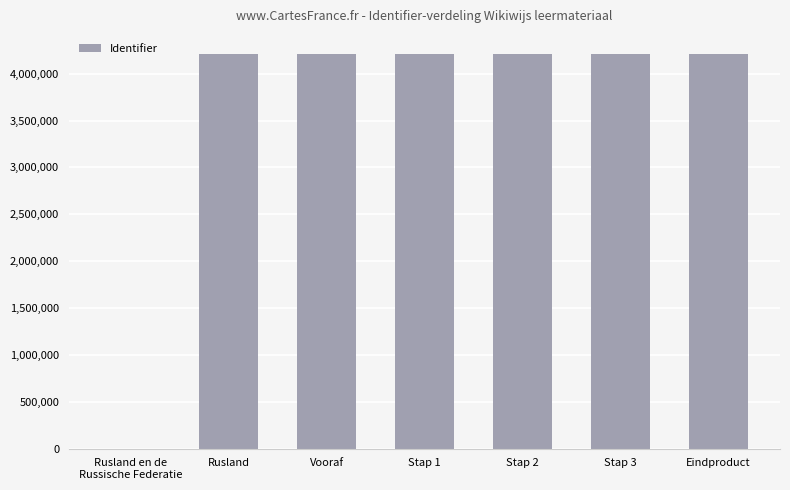

True or false: the data shows 4213534 at Stap 1.

True